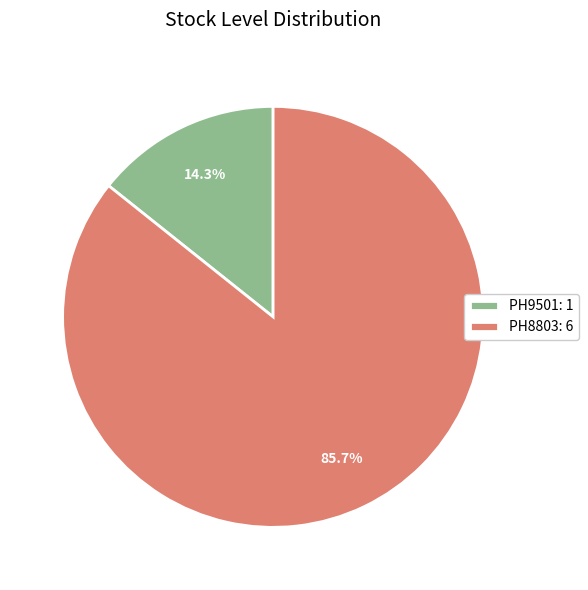

Rank the categories by value from highest to lowest.

PH8803, PH9501